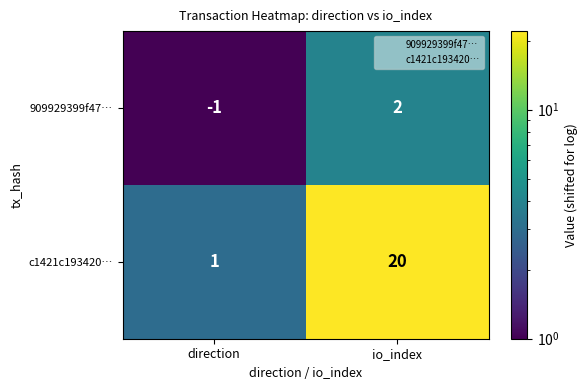

Reading left to right, extract all data points from this chart.

909929399f47…: -1	2
c1421c193420…: 1	20